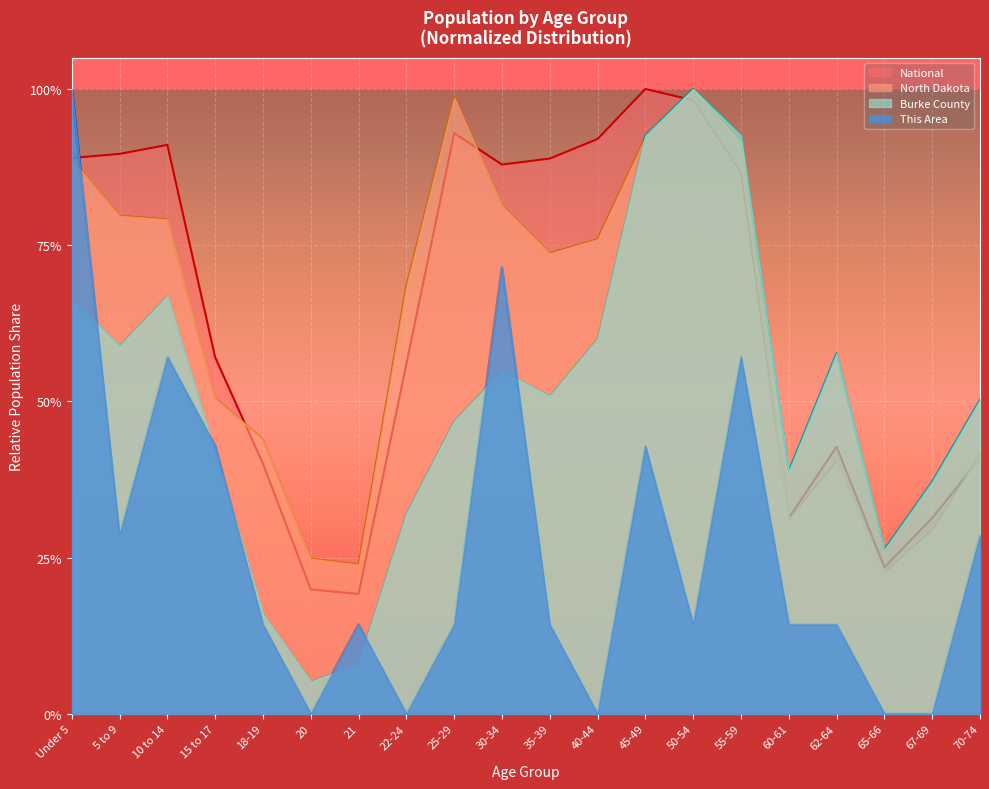

Which label corresponds to the smallest value in the chart?

20